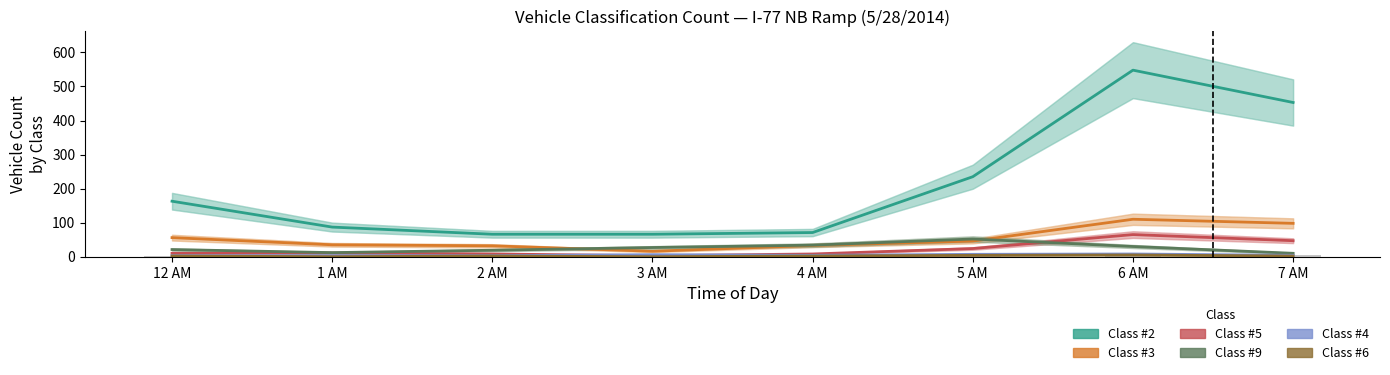

Where does the Class #6 series first go above 2?

5 AM